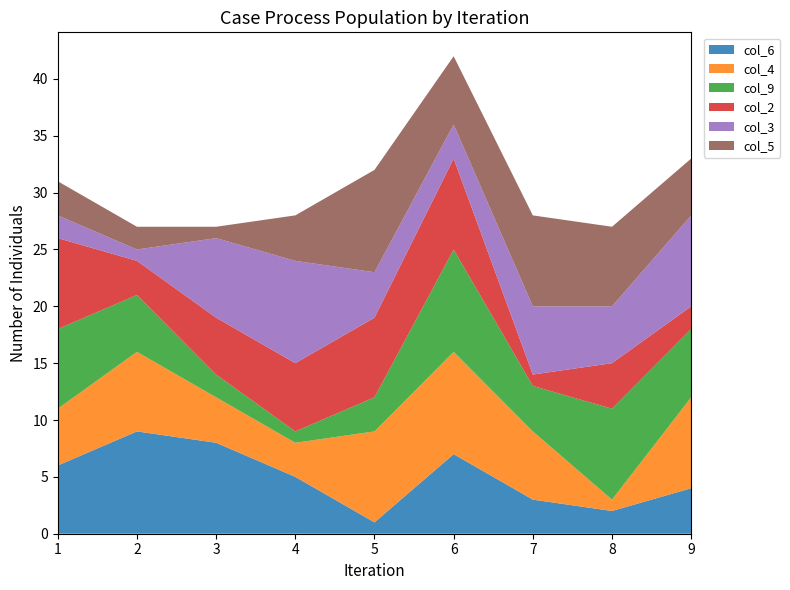

Reading left to right, transcribe all the data shown in this chart.

col_6: 1=6	2=9	3=8	4=5	5=1	6=7	7=3	8=2	9=4
col_4: 1=5	2=7	3=4	4=3	5=8	6=9	7=6	8=1	9=8
col_9: 1=7	2=5	3=2	4=1	5=3	6=9	7=4	8=8	9=6
col_2: 1=8	2=3	3=5	4=6	5=7	6=8	7=1	8=4	9=2
col_3: 1=2	2=1	3=7	4=9	5=4	6=3	7=6	8=5	9=8
col_5: 1=3	2=2	3=1	4=4	5=9	6=6	7=8	8=7	9=5